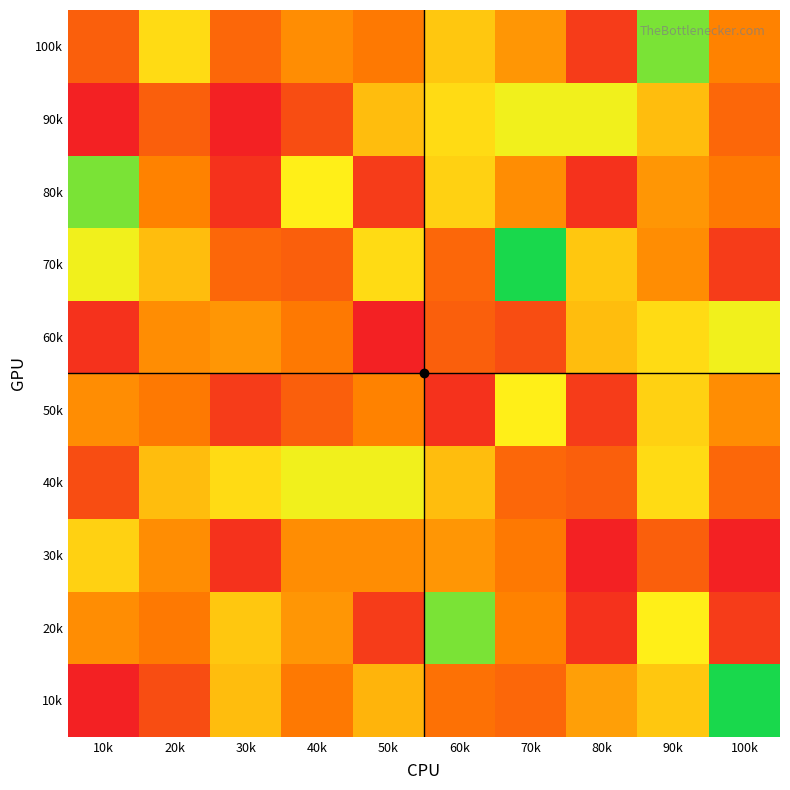

Reading right to left, what are all the values shown in this chart?

10k: 100k=3.5	90k=1.9	80k=1.5	70k=0.9	60k=1.0	50k=1.7	40k=1.1	30k=1.8	20k=0.6	10k=0.1
20k: 100k=0.4	90k=2.3	80k=0.3	70k=1.2	60k=3.0	50k=0.4	40k=1.4	30k=1.9	20k=1.1	10k=1.3
30k: 100k=0.1	90k=0.8	80k=0.1	70k=1.1	60k=1.4	50k=1.3	40k=1.3	30k=0.3	20k=1.3	10k=2.0
40k: 100k=0.9	90k=2.1	80k=0.8	70k=0.9	60k=1.8	50k=2.4	40k=2.4	30k=2.1	20k=1.8	10k=0.6
50k: 100k=1.3	90k=2.0	80k=0.4	70k=2.3	60k=0.3	50k=1.2	40k=0.8	30k=0.4	20k=1.1	10k=1.3
60k: 100k=2.4	90k=2.1	80k=1.8	70k=0.6	60k=0.8	50k=0.1	40k=1.1	30k=1.4	20k=1.3	10k=0.3
70k: 100k=0.4	90k=1.3	80k=1.9	70k=3.5	60k=0.9	50k=2.1	40k=0.8	30k=0.9	20k=1.8	10k=2.4
80k: 100k=1.1	90k=1.4	80k=0.3	70k=1.3	60k=2.0	50k=0.4	40k=2.3	30k=0.3	20k=1.2	10k=3.0
90k: 100k=0.9	90k=1.8	80k=2.4	70k=2.4	60k=2.1	50k=1.8	40k=0.6	30k=0.1	20k=0.8	10k=0.1
100k: 100k=1.2	90k=3.0	80k=0.4	70k=1.4	60k=1.9	50k=1.1	40k=1.3	30k=0.9	20k=2.1	10k=0.8